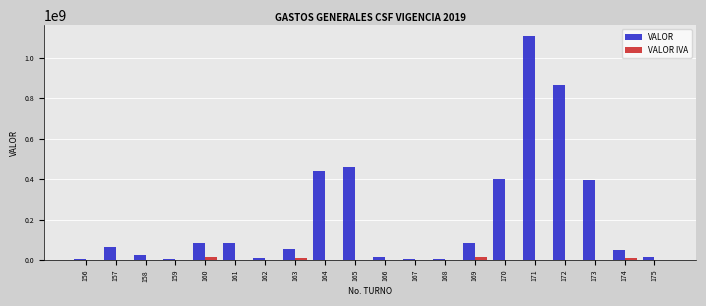

The value of VALOR at 173 is 395802430.0. True or false?

True